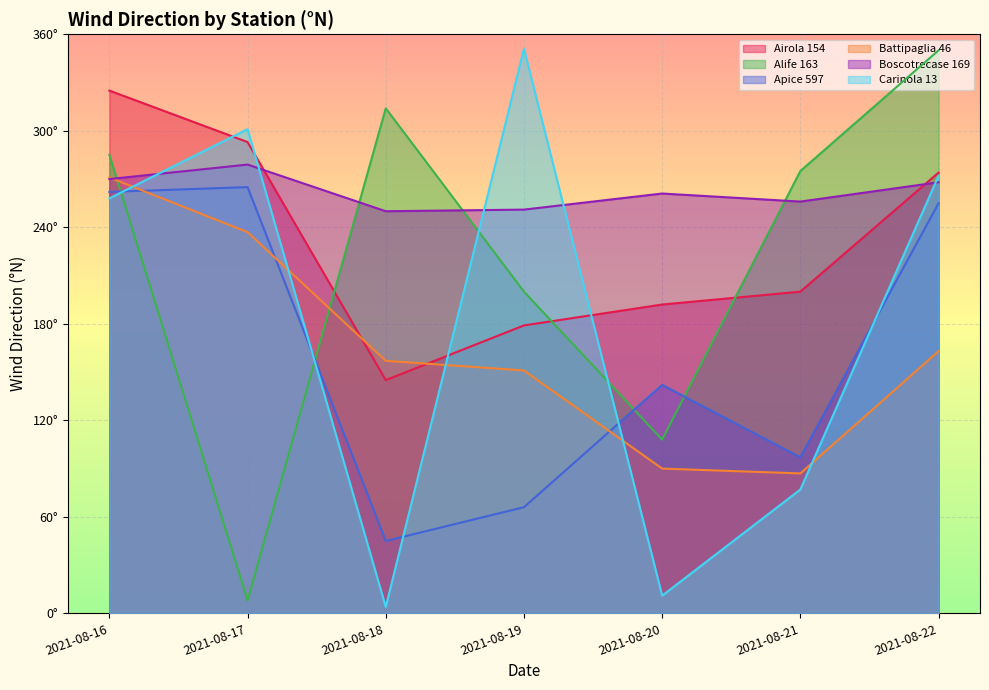

Is the value of Boscotrecase 169 at 2021-08-19 greater than the value of Airola 154 at 2021-08-22?

No